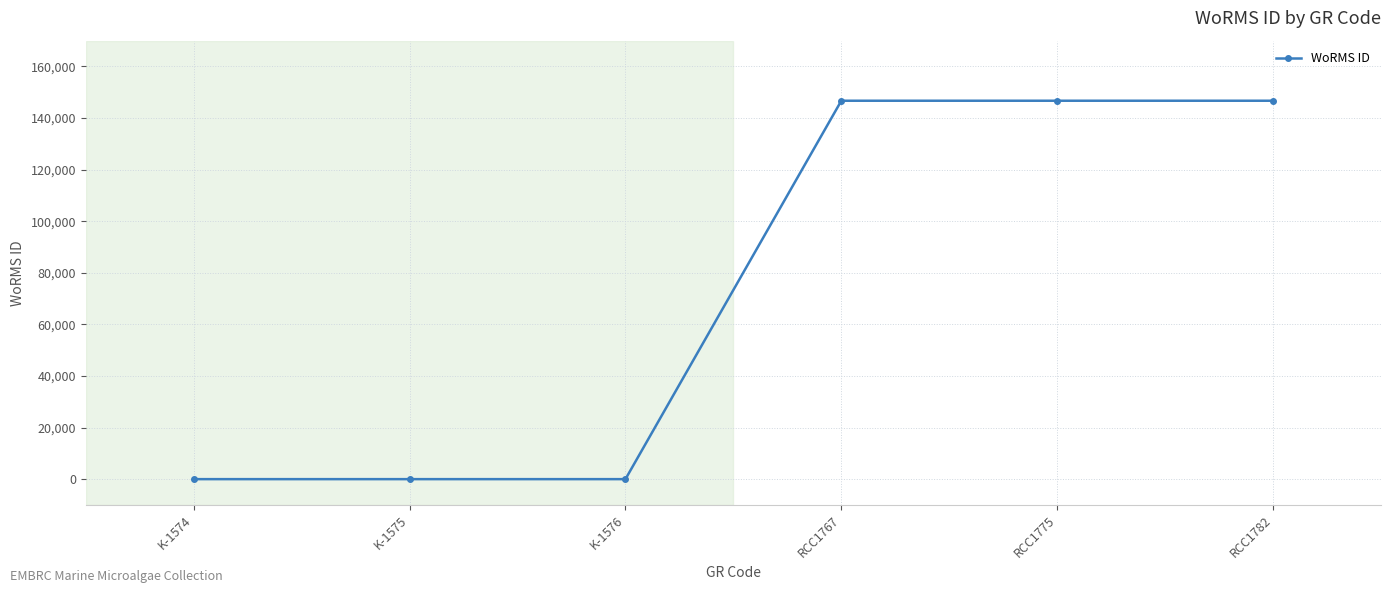

Reading left to right, list all the values displayed in this chart.

0	0	0	146712	146712	146712